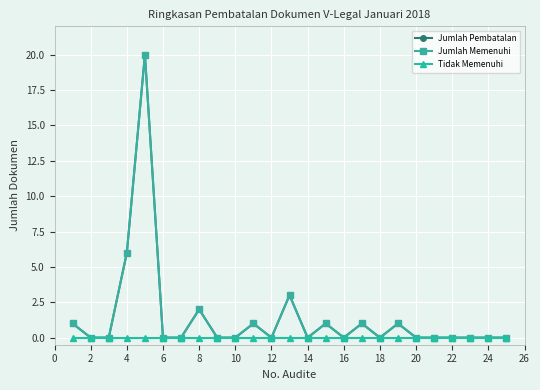

True or false: Jumlah Memenuhi has more than 0 points higher than both neighbors.

True